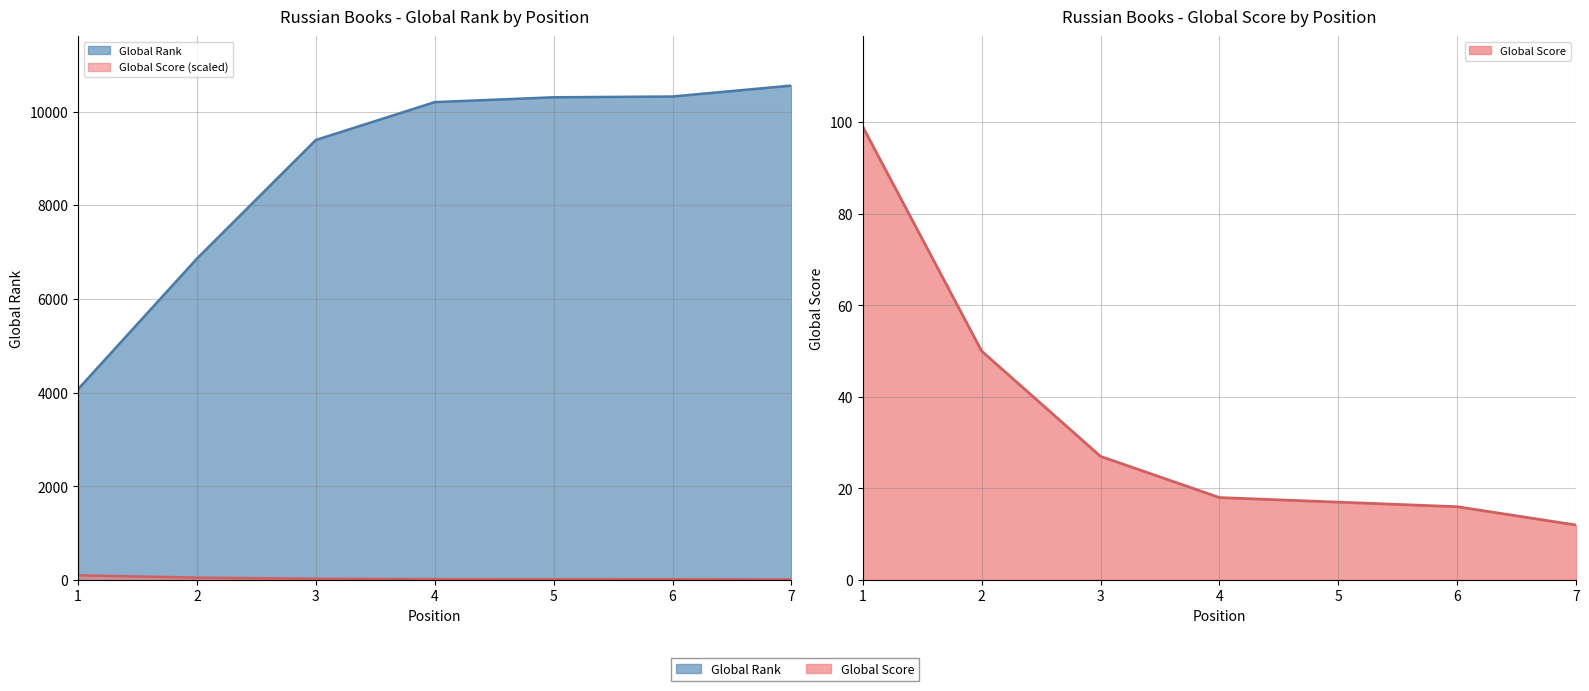

Rank the categories by Global Rank value from highest to lowest.

7, 6, 5, 4, 3, 2, 1